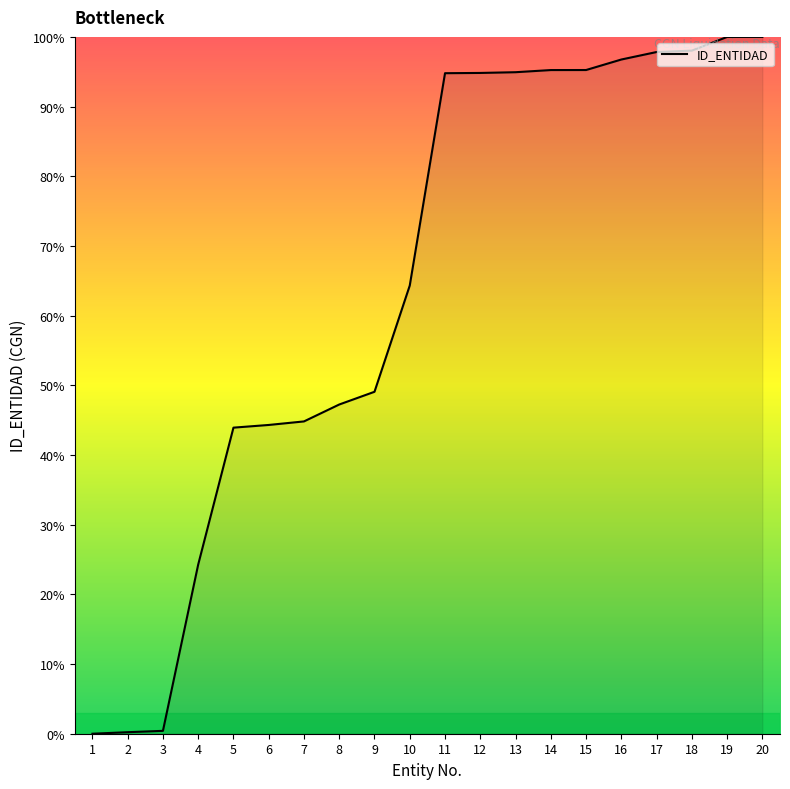

What is the approximate value at 3?

0.4